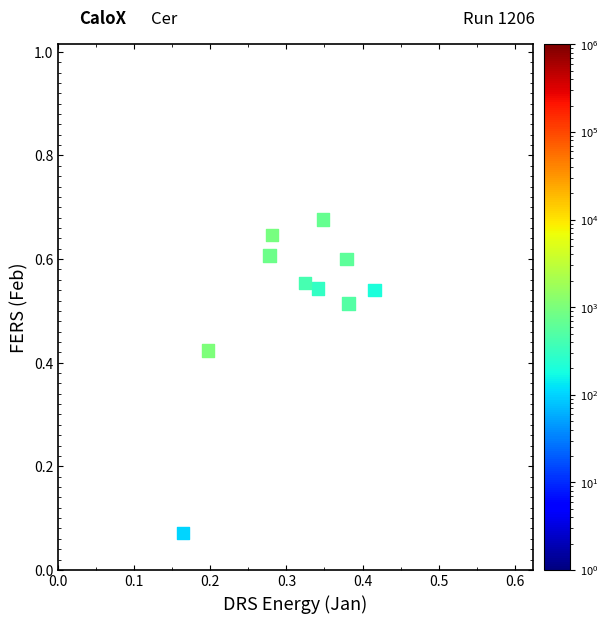

What is the average X value?

0.3